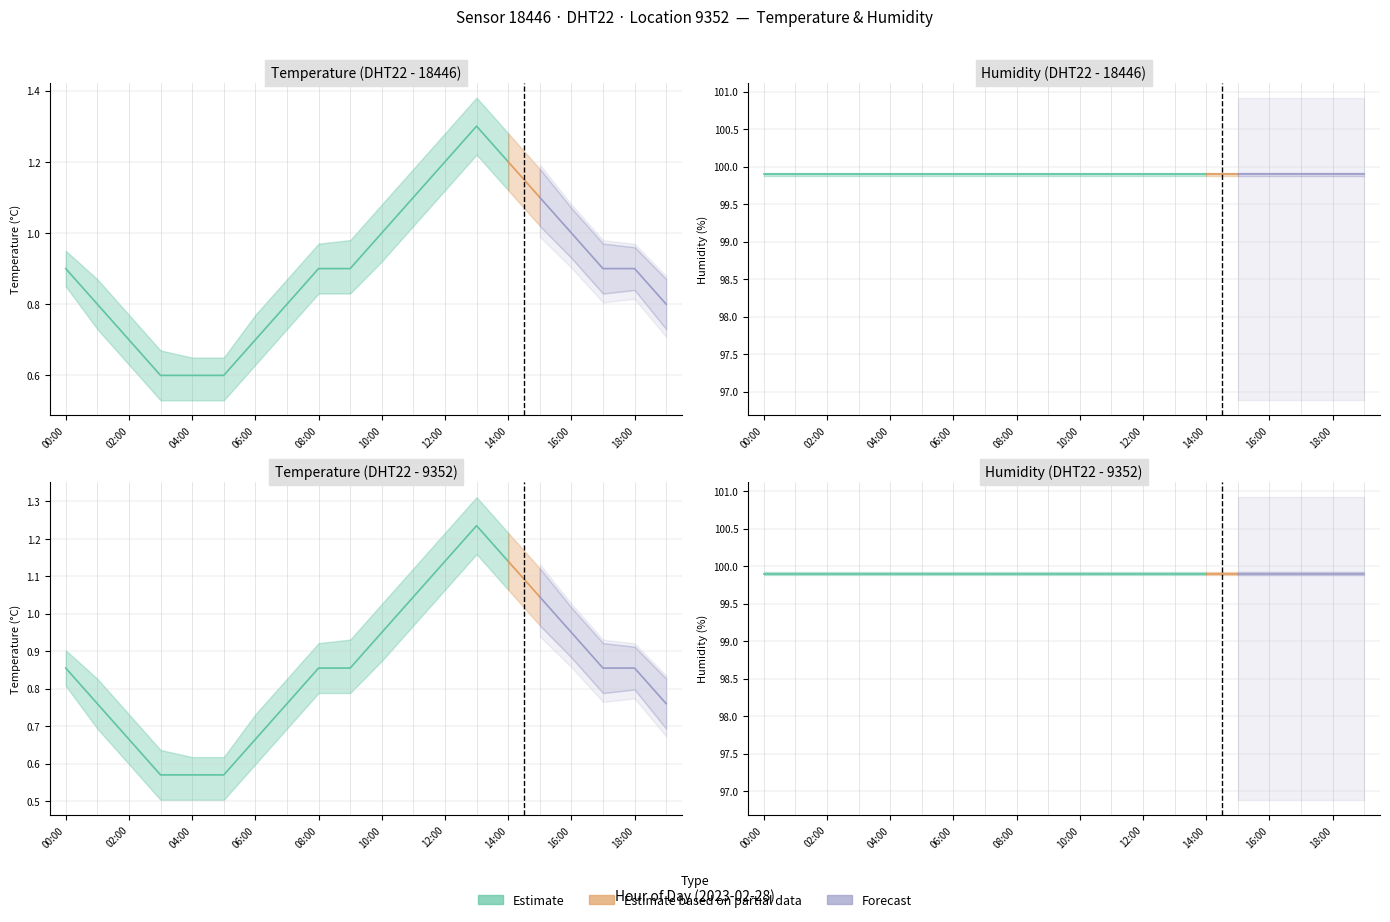

What is the difference between the temperature_mean values at 15:00 and 16:00?

0.1